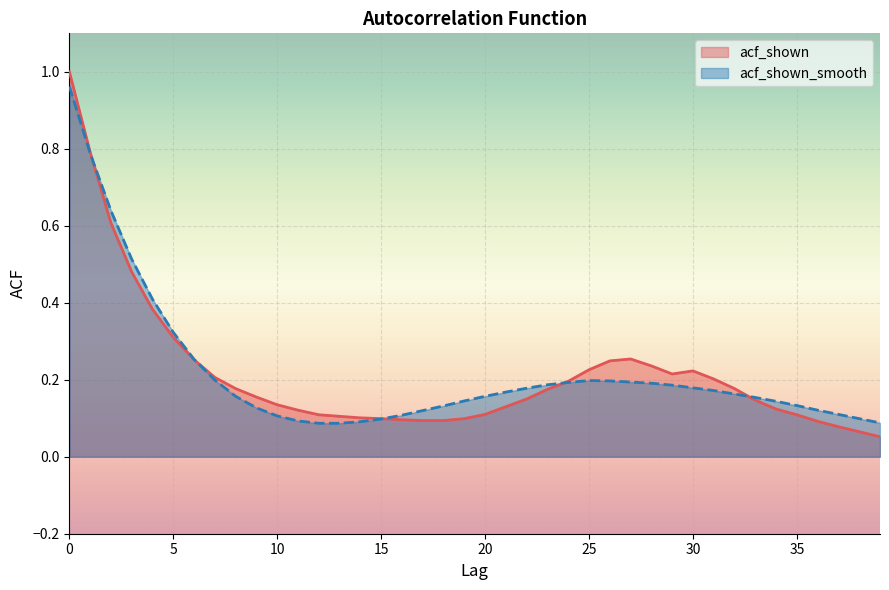

True or false: acf_shown has a value of 0.1 at 14.

True